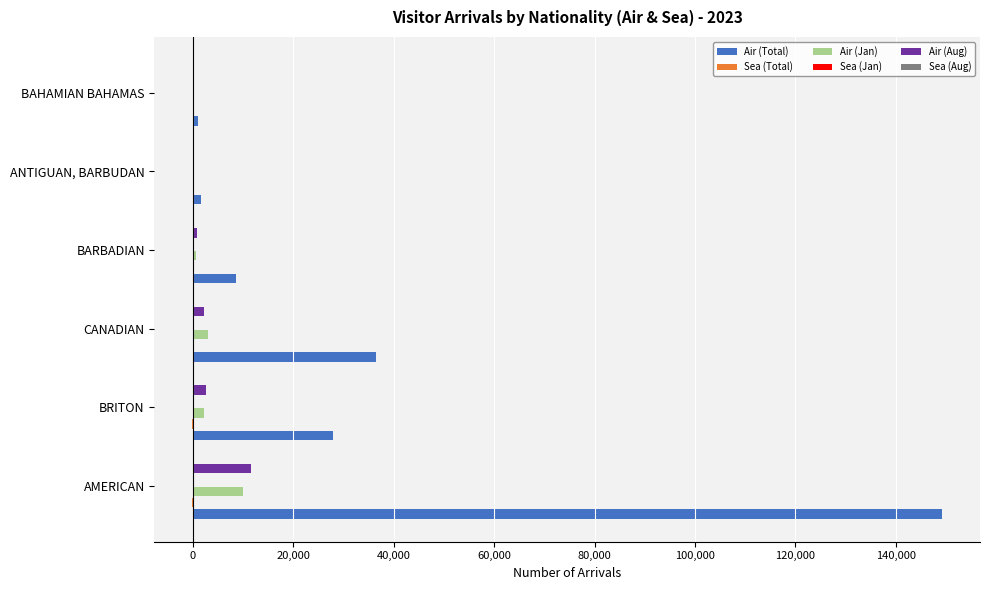

Between BRITON and BARBADIAN, which series saw the biggest shift?

Air (Total)